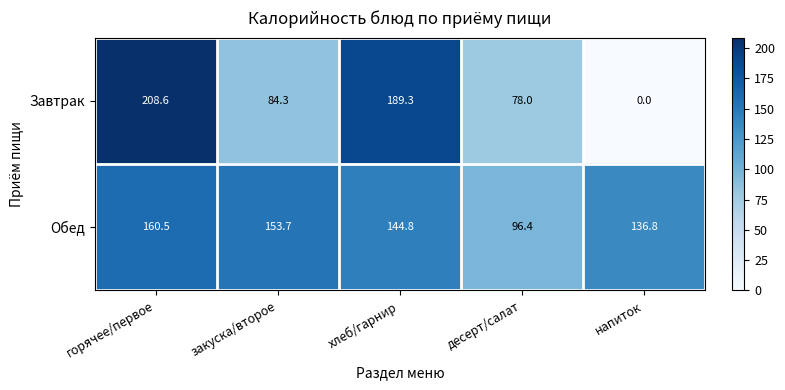

Reading left to right, transcribe all the data shown in this chart.

Завтрак: горячее/первое=208.6	закуска/второе=84.3	хлеб/гарнир=189.3	десерт/салат=78.0	напиток=0.0
Обед: горячее/первое=160.5	закуска/второе=153.7	хлеб/гарнир=144.8	десерт/салат=96.4	напиток=136.8